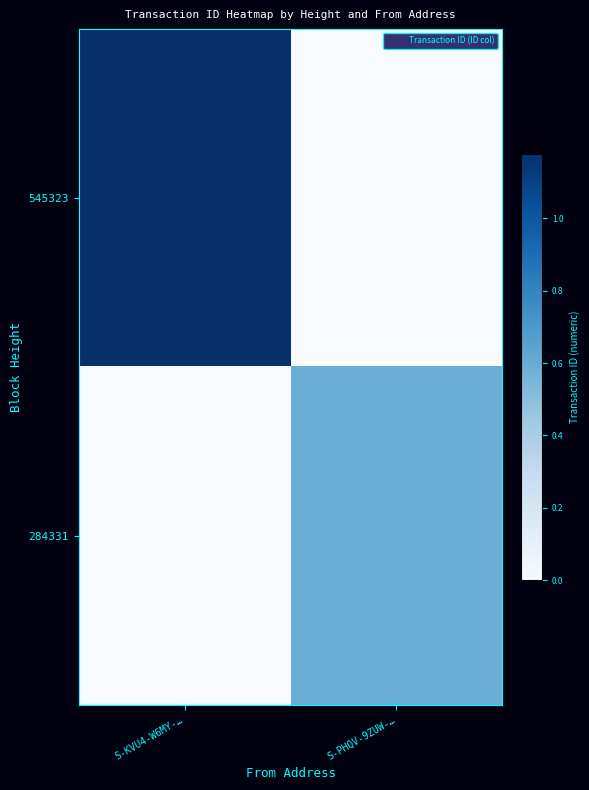

Which series has the largest total across all categories?

545323